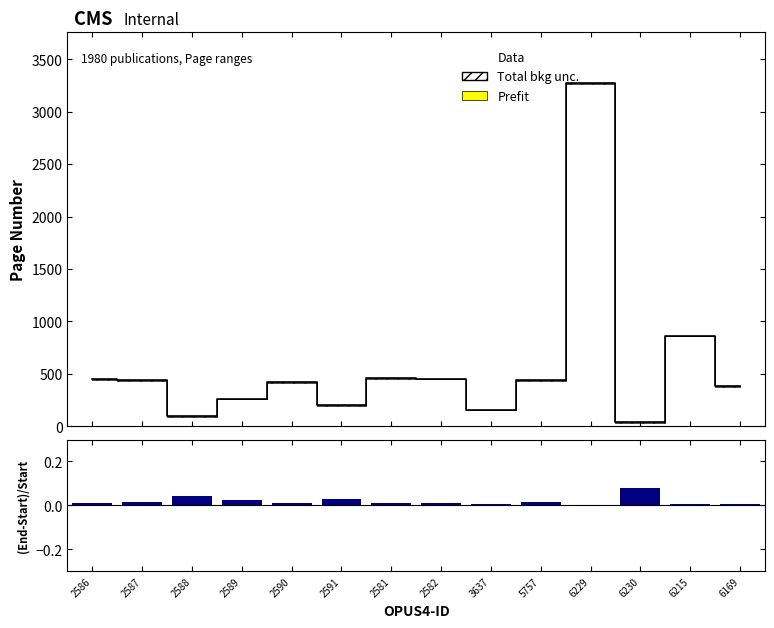

Between 2589 and 5757, which series saw the biggest shift?

Data